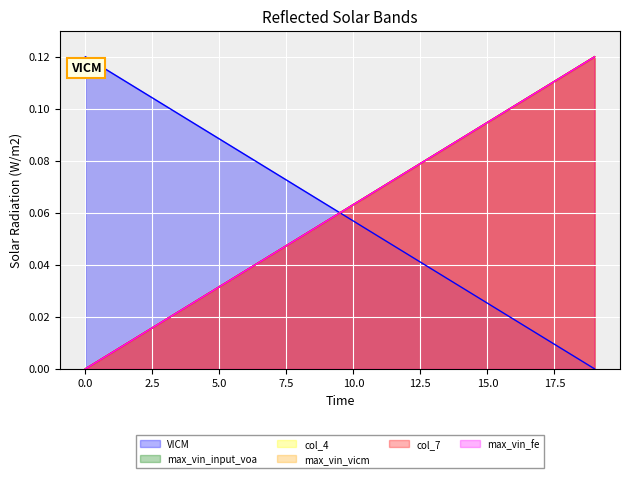

What is the difference between the highest and lowest values at 0?

0.1